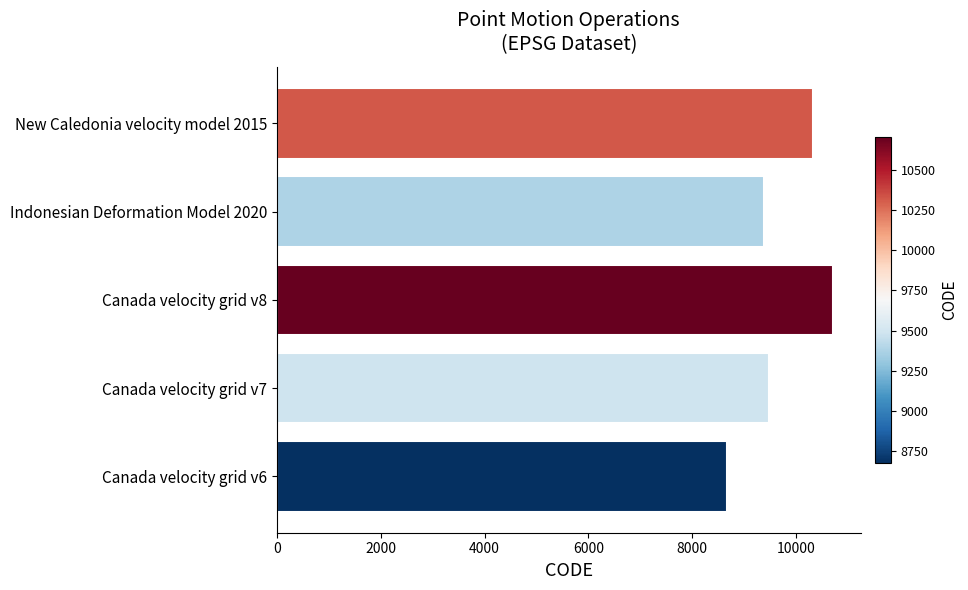

List the labels in order of value, largest first.

Canada velocity grid v8, New Caledonia velocity model 2015, Canada velocity grid v7, Indonesian Deformation Model 2020, Canada velocity grid v6